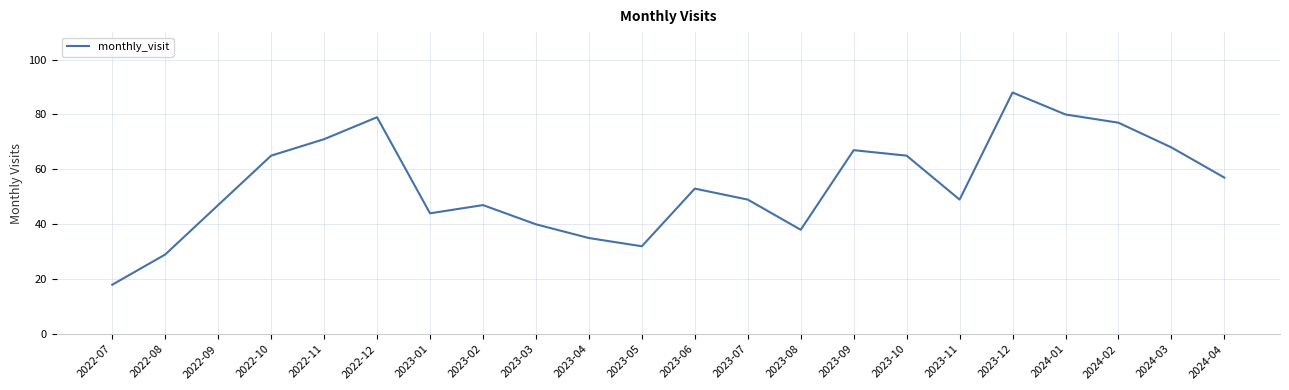

Is it true that the value at 2023-09 is 96?

False